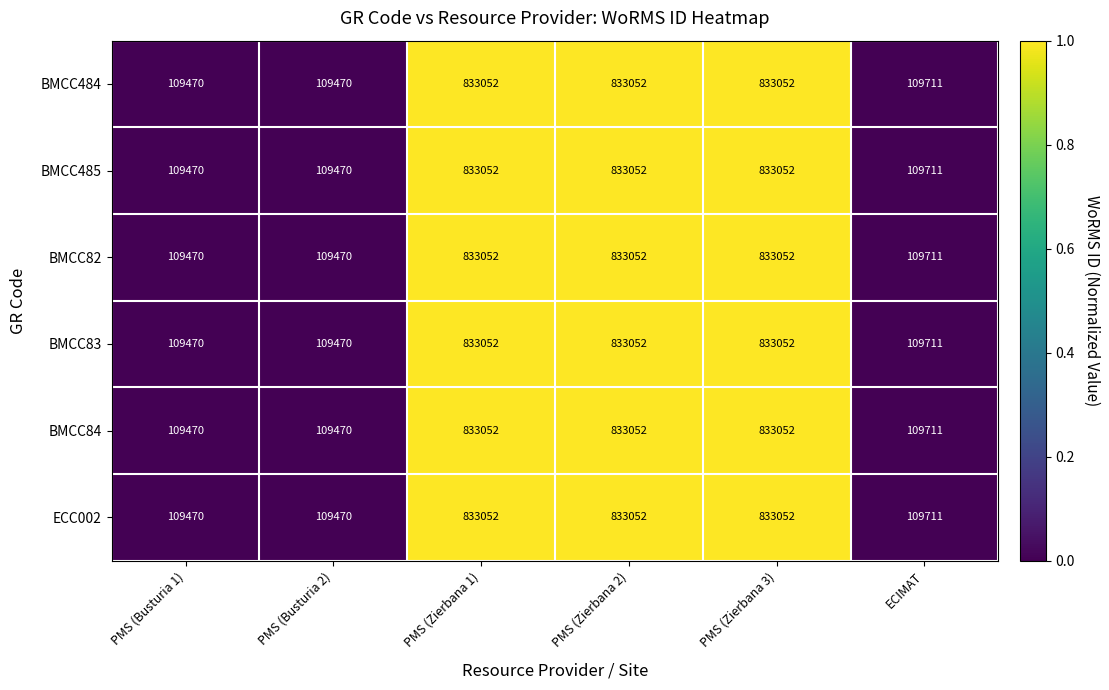

At which label is BMCC485 closest to 471261?

ECIMAT